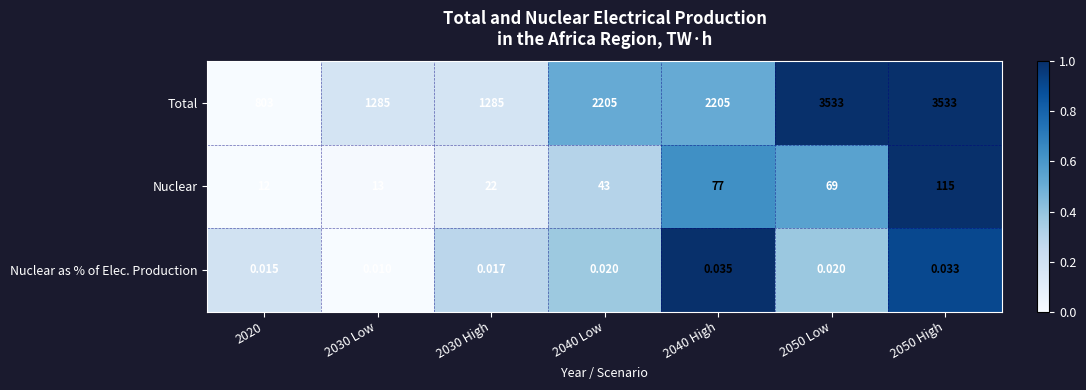

Which series has the largest total across all categories?

Total